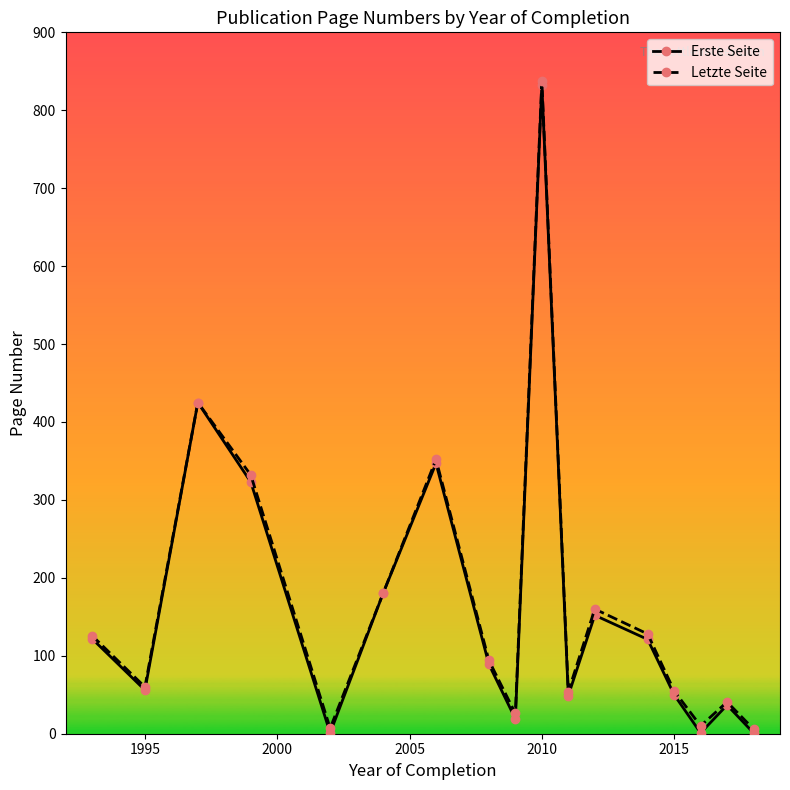

At how many categories does at least one series exceed 244?

4